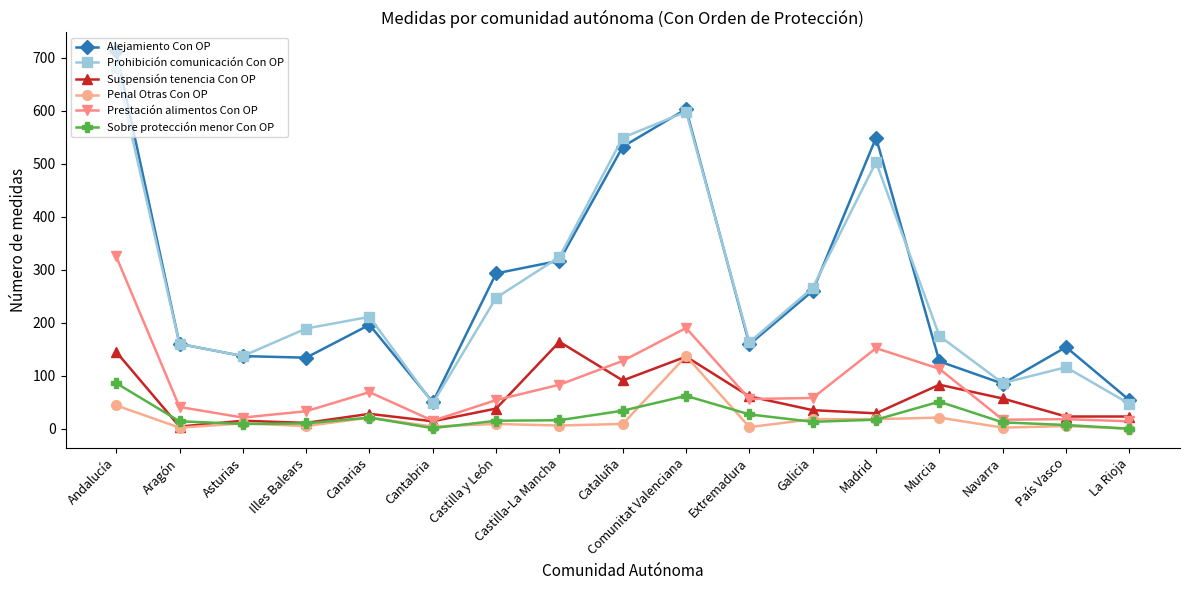

What is the total value across all series at Navarra?

259